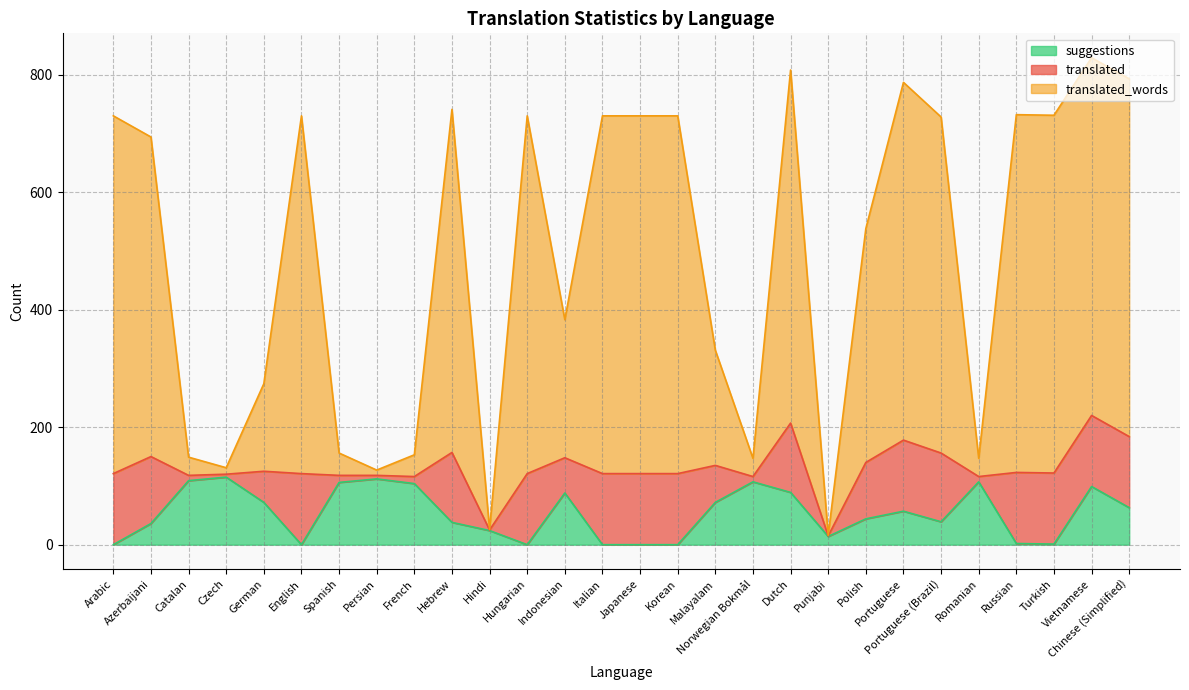

What is the difference between the highest and lowest values at Arabic?

730